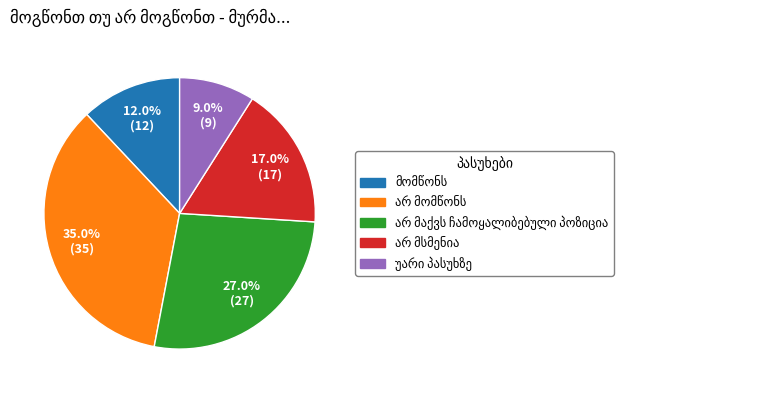

Does any single category account for the majority?

No